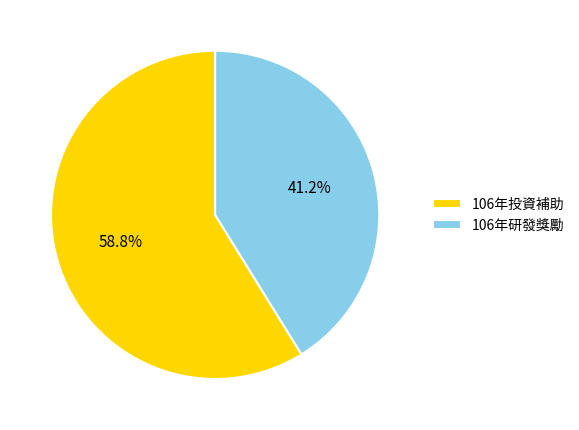

How many segments does this pie chart have?

2